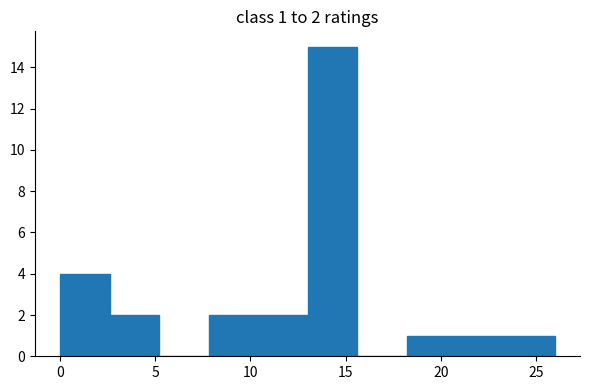

Over which range of the x-axis is the bar tallest?

13.0 to 15.6